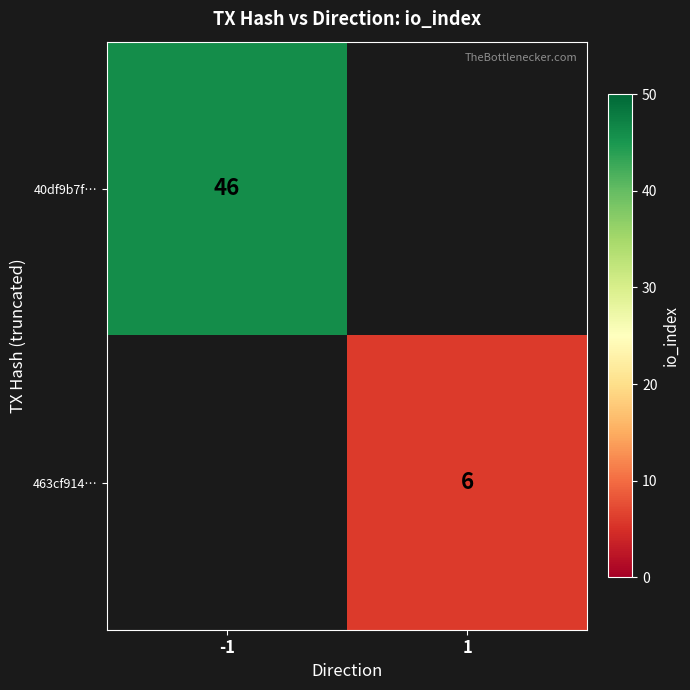

Is it true that 40df9b7f… equals 46 at -1?

True